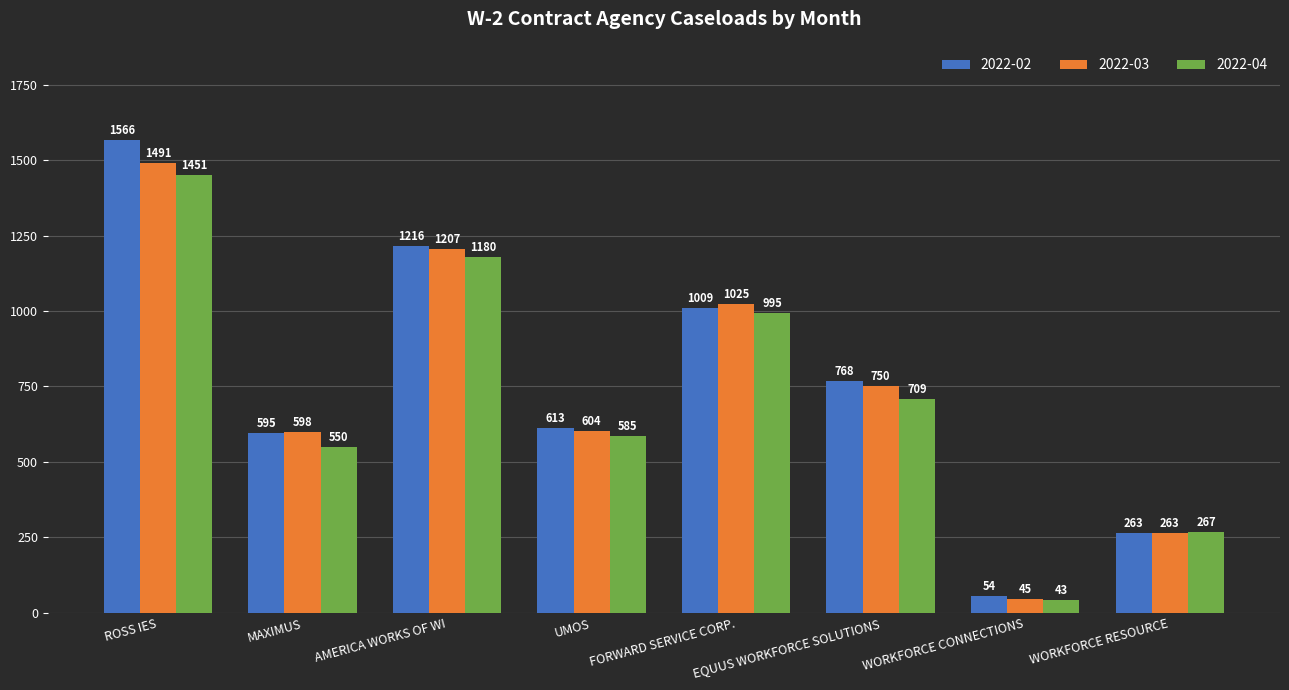

True or false: 2022-03 has a value of 750 at EQUUS WORKFORCE SOLUTIONS.

True